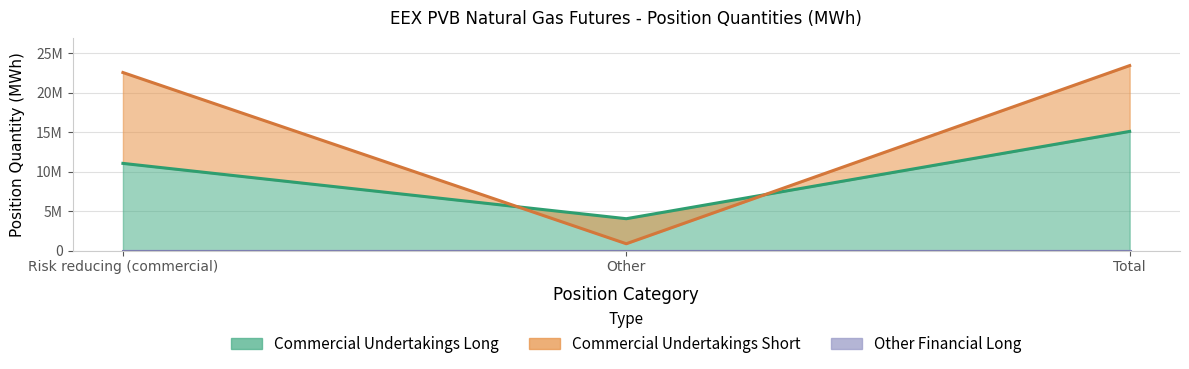

What is the difference between the maximum and minimum values in the Commercial Undertakings Long series?

11046080